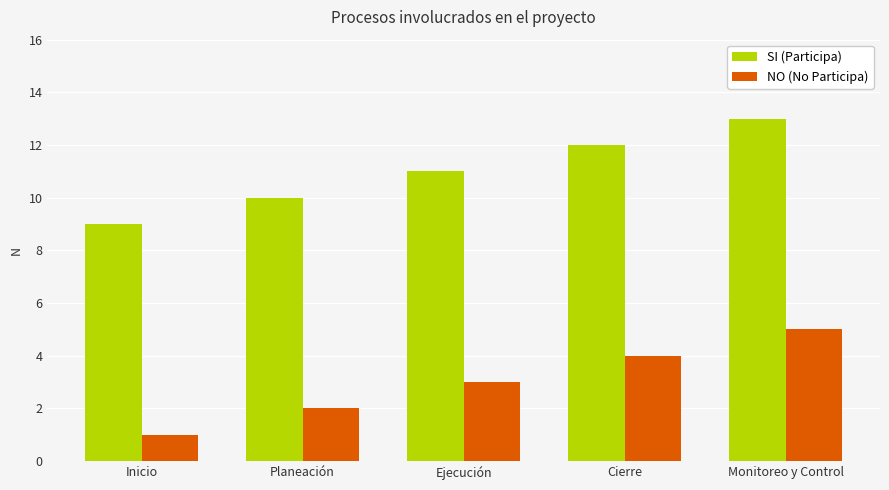

Rank the series by their maximum value, from highest to lowest.

SI (Participa), NO (No Participa)